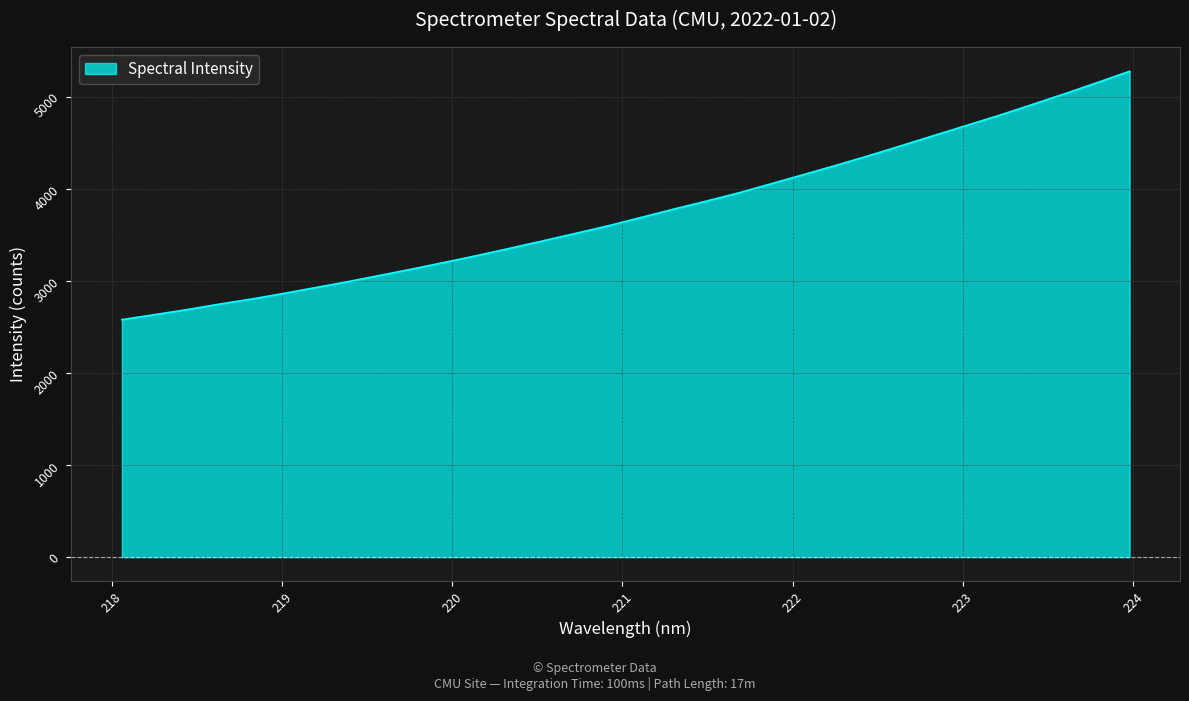

What is the minimum value shown in the chart?

2578.3